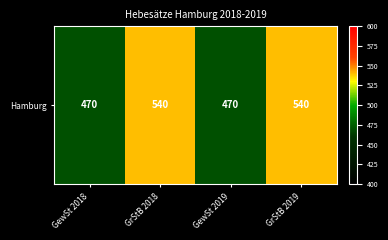

The value at GrStB 2019 is 250. True or false?

False